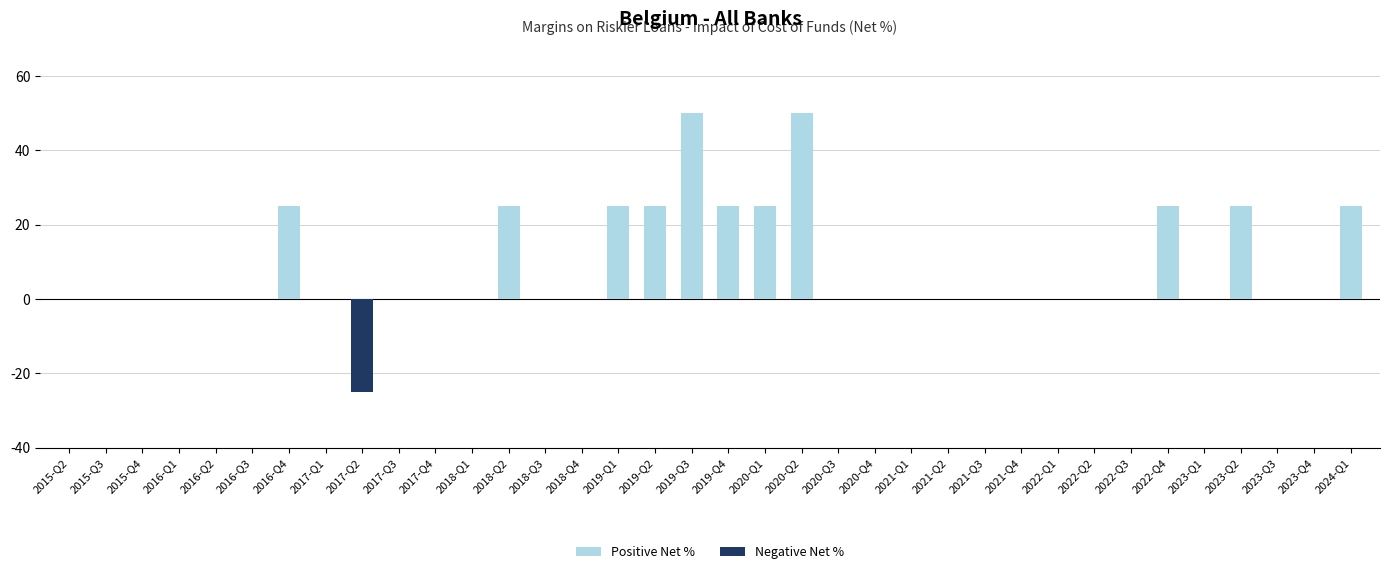

The Positive Net % series shows 31 at 2020-Q4. True or false?

False